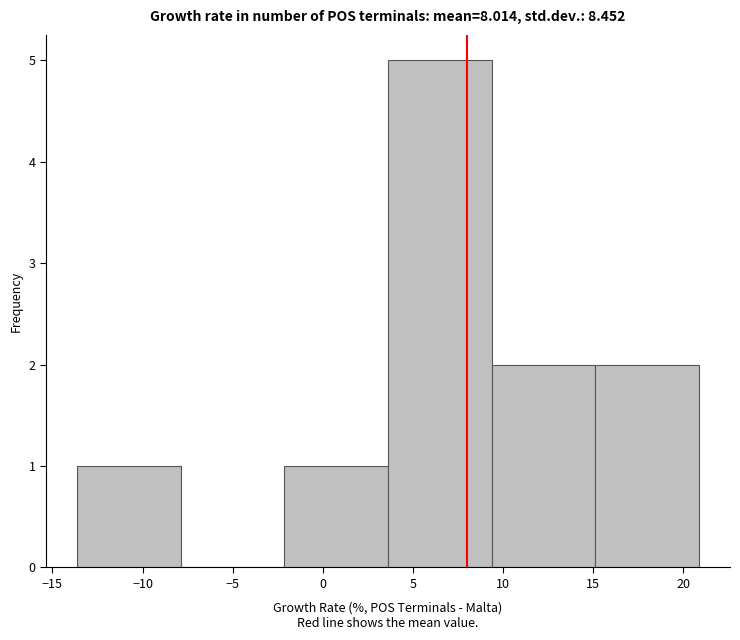

Reading left to right, list every bar in this chart as the range it spans on the x-axis followed by its height. Neither the bar edges nor the heights are printed on the chart, so give them approximately, as read against the axes.

-13.5 to -8.0: 1
-8.0 to -2.0: 0
-2.0 to 3.5: 1
3.5 to 9.5: 5
9.5 to 15.0: 2
15.0 to 21.0: 2